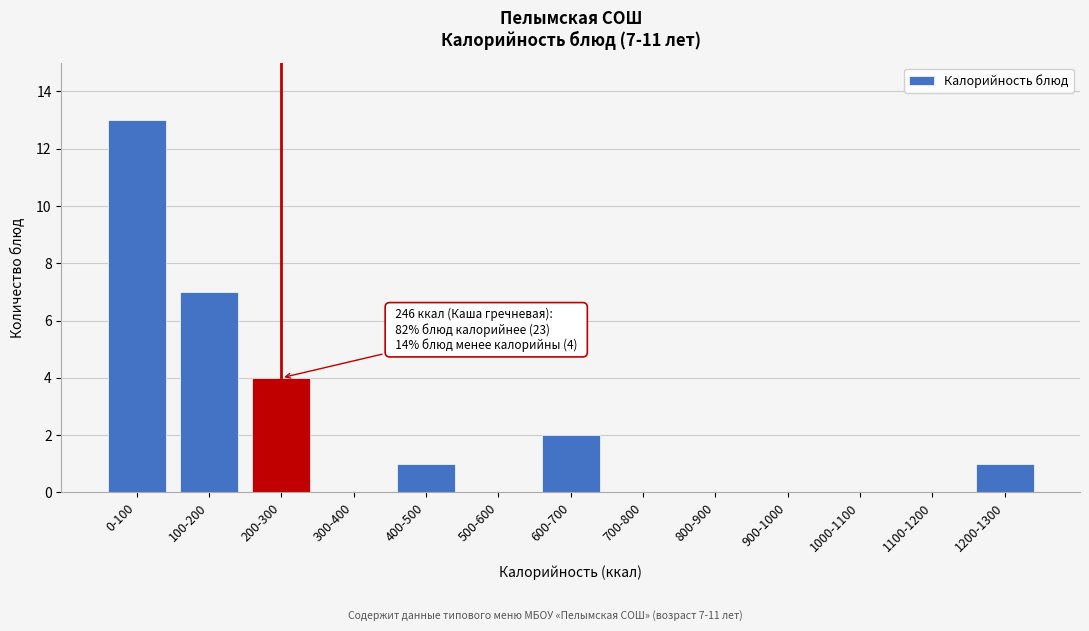

Reading left to right, what are all the values shown in this chart?

0-100=13	100-200=7	200-300=4	300-400=0	400-500=1	500-600=0	600-700=2	700-800=0	800-900=0	900-1000=0	1000-1100=0	1100-1200=0	1200-1300=1